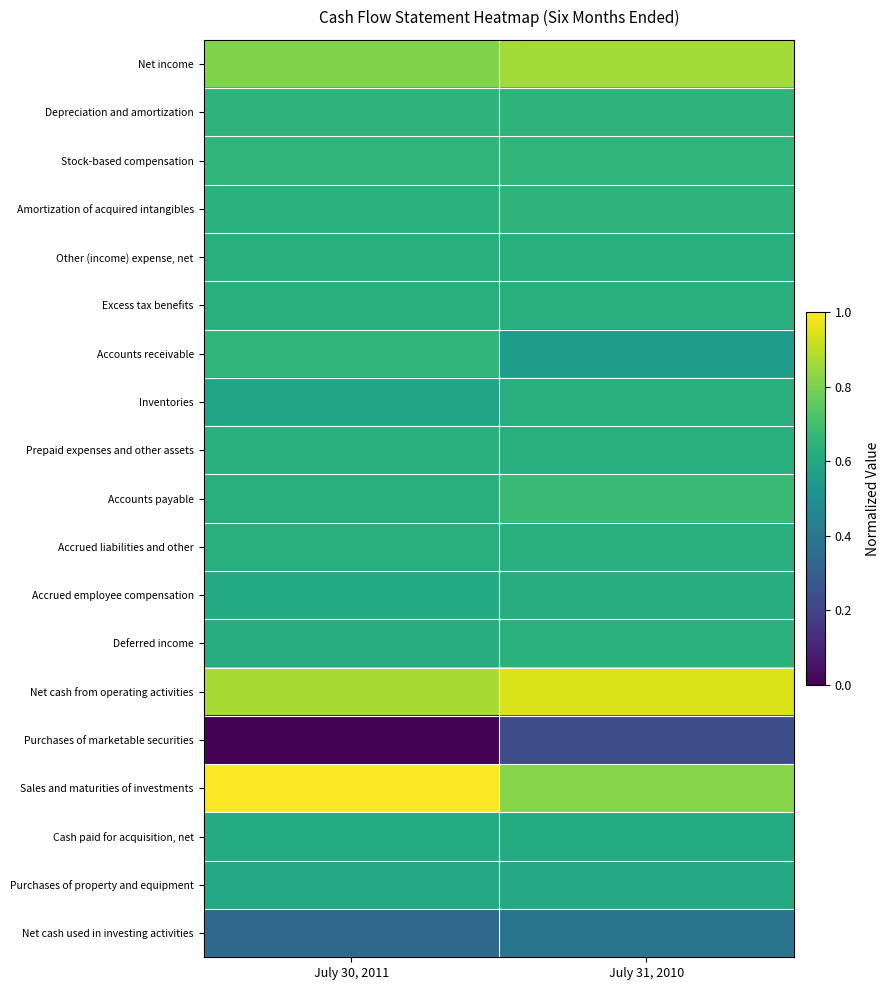

What is the total value across all series at July 31, 2010?

12.1